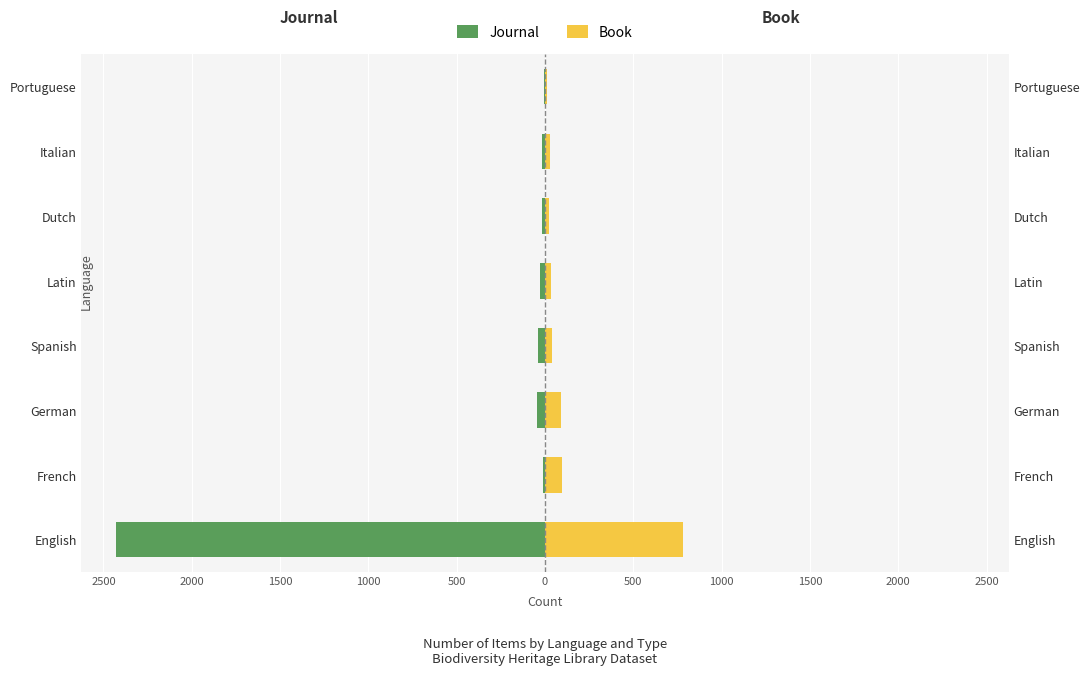

Are the bars grouped side by side (vs. stacked)?

Yes